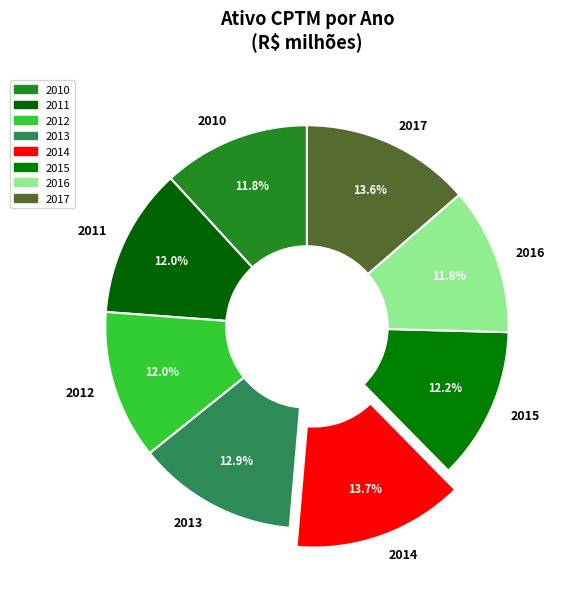

Does 2010 account for over 50% of the chart?

No